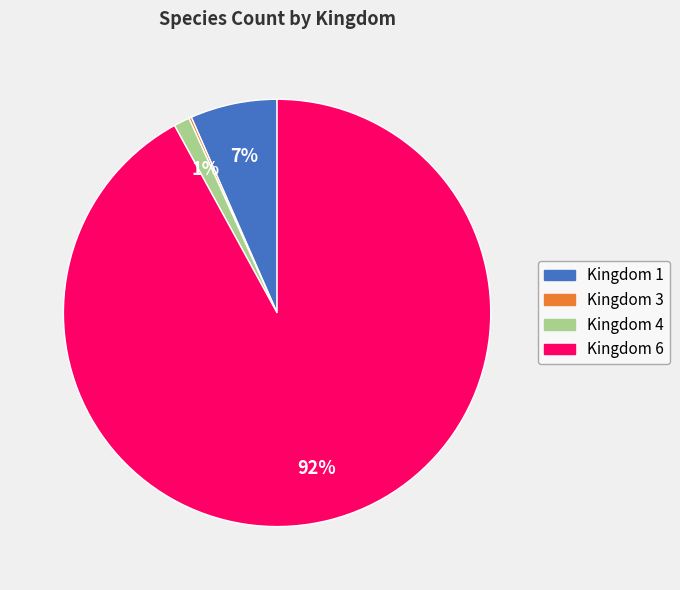

To the nearest percent, what is the average slice percentage?

25%